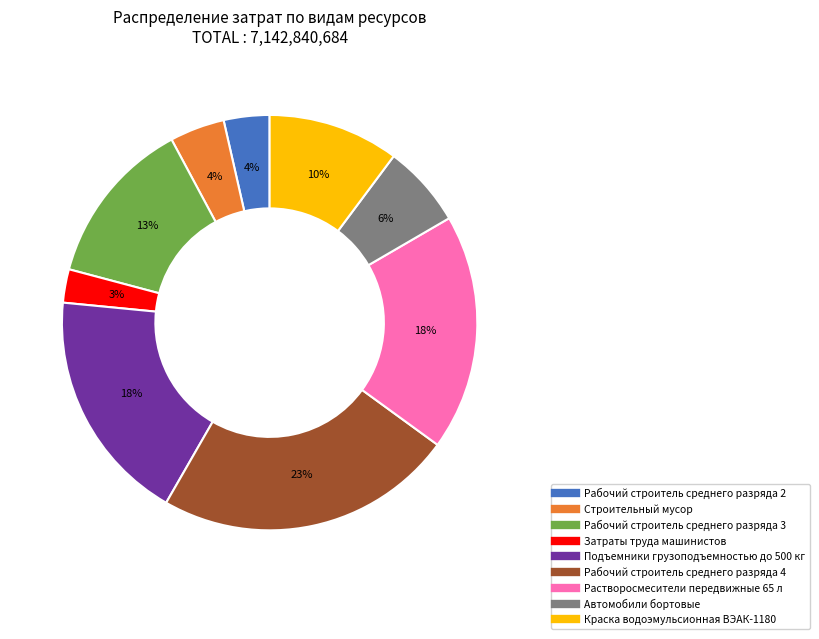

Does Рабочий строитель среднего разряда 2 account for over 50% of the chart?

No